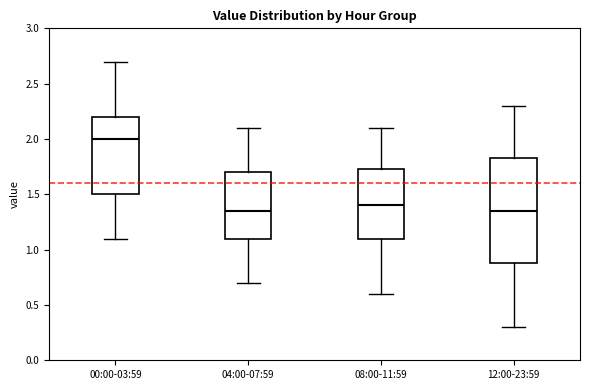

Which box's median line is the highest?

00:00-03:59